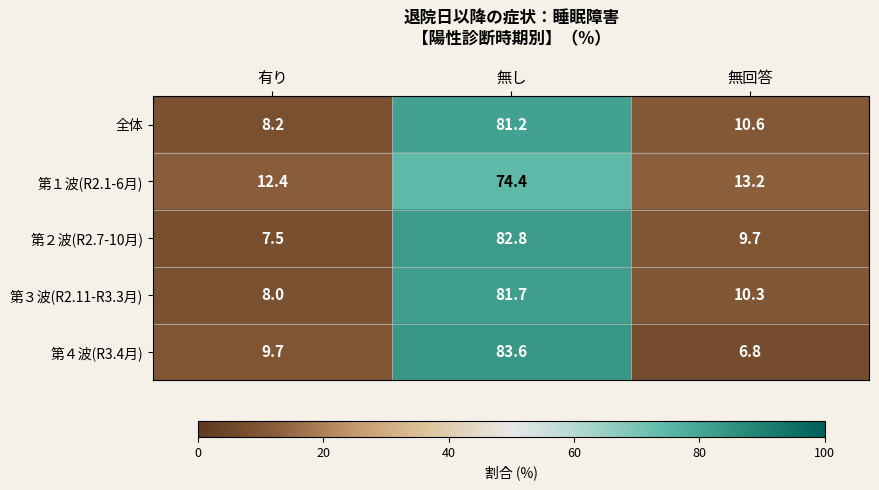

What is the total value across all series at 有り?

45.8